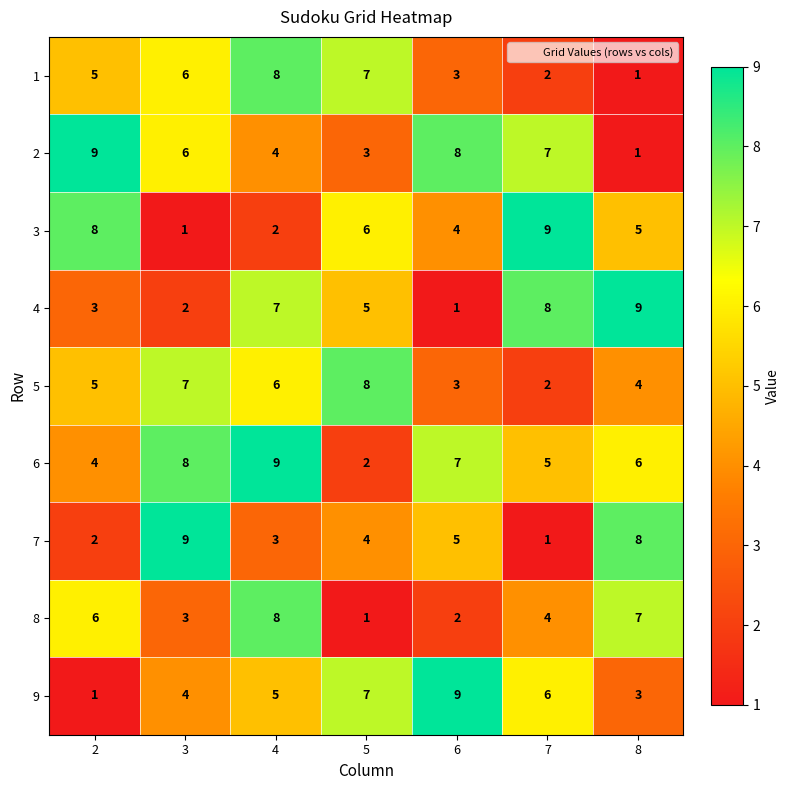

How many 5 values are between 3 and 7?

5